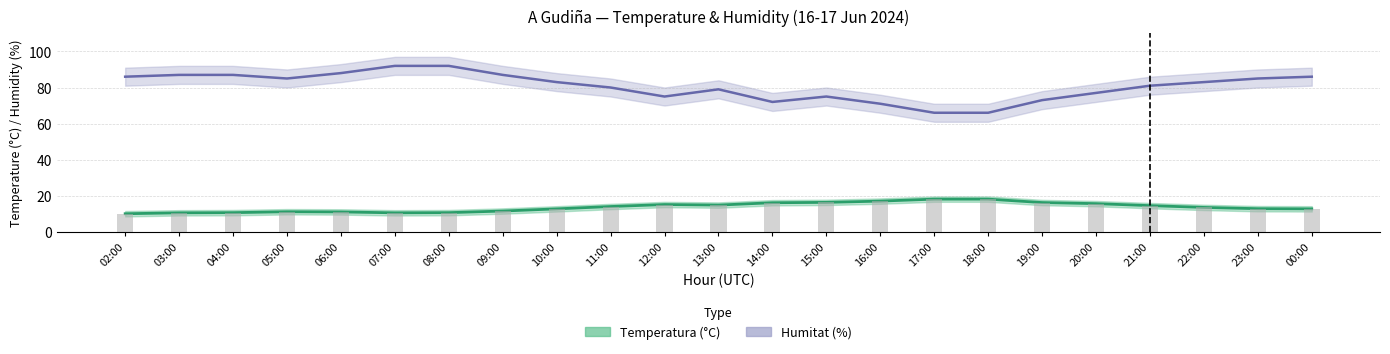

Reading left to right, extract all data points from this chart.

Temperatura (°C): 10.0	10.5	10.6	11.1	11.0	10.5	10.6	11.5	12.7	14.0	15.1	14.8	16.1	16.3	17.0	18.1	18.1	16.2	15.6	14.5	13.5	12.8	12.7
Humitat (%): 86.0	87.0	87.0	85.0	88.0	92.0	92.0	87.0	83.0	80.0	75.0	79.0	72.0	75.0	71.0	66.0	66.0	73.0	77.0	81.0	83.0	85.0	86.0